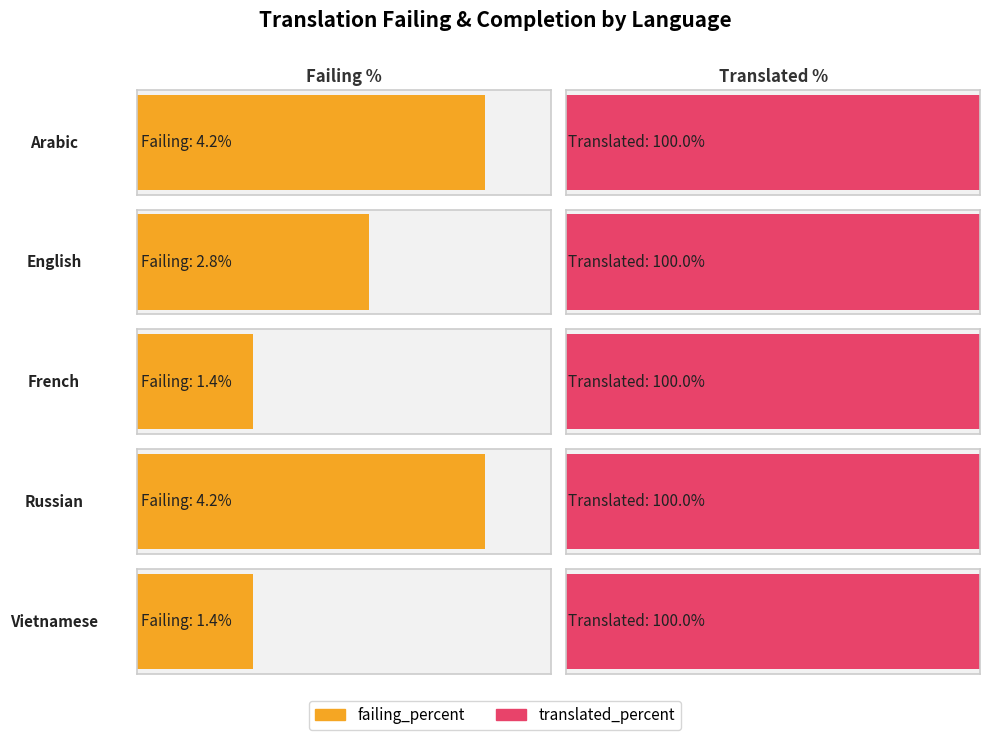

What is the label of the 1st bar from the left?

Arabic